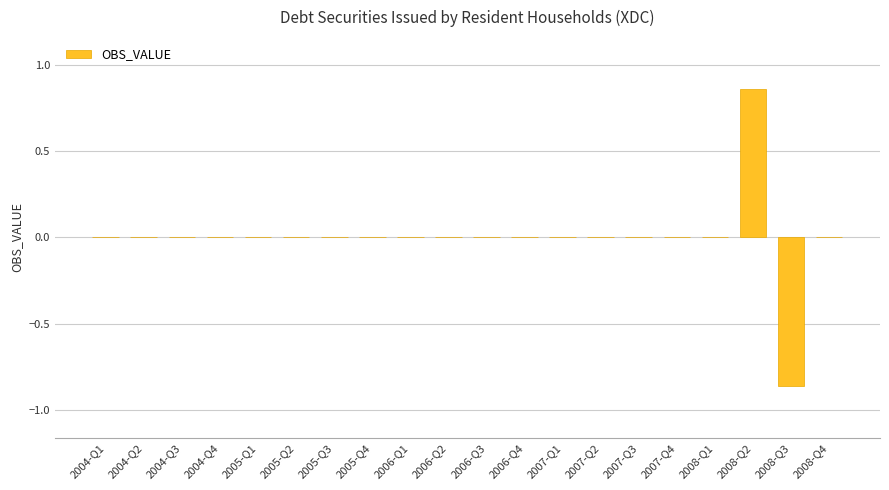

Is it true that the value at 2006-Q4 is 0.7?

False